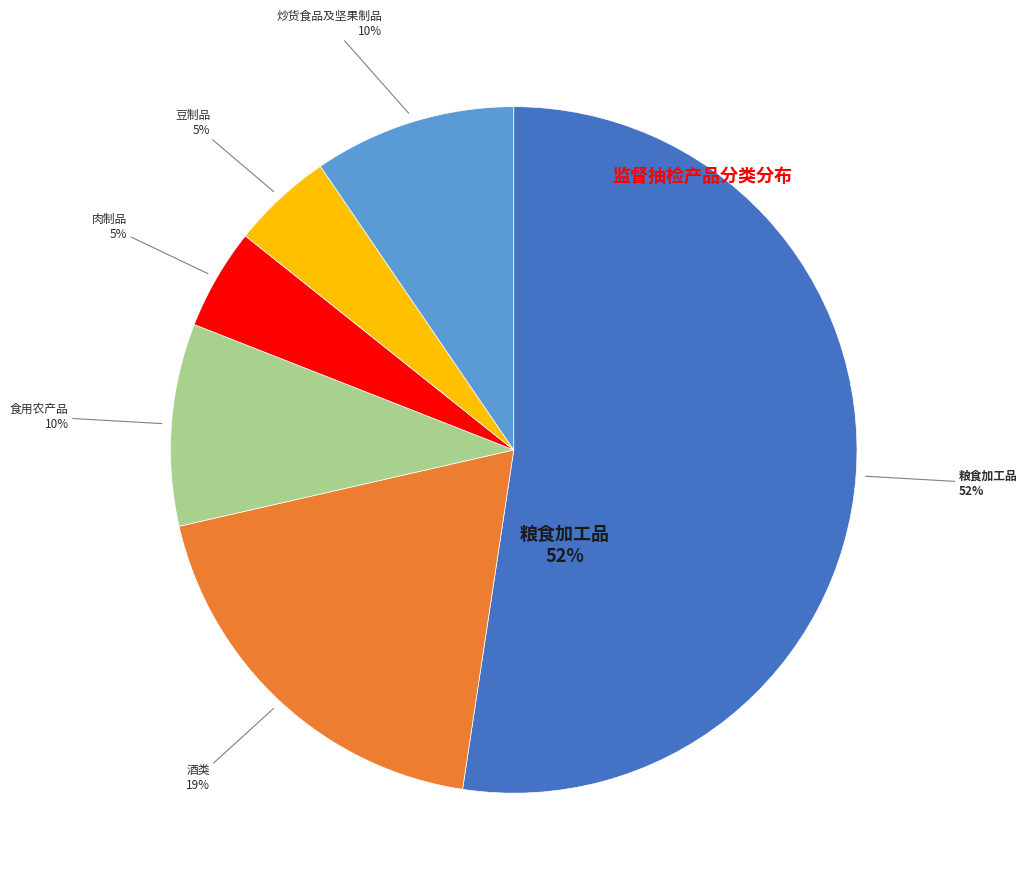

How many slices are in this pie chart?

6